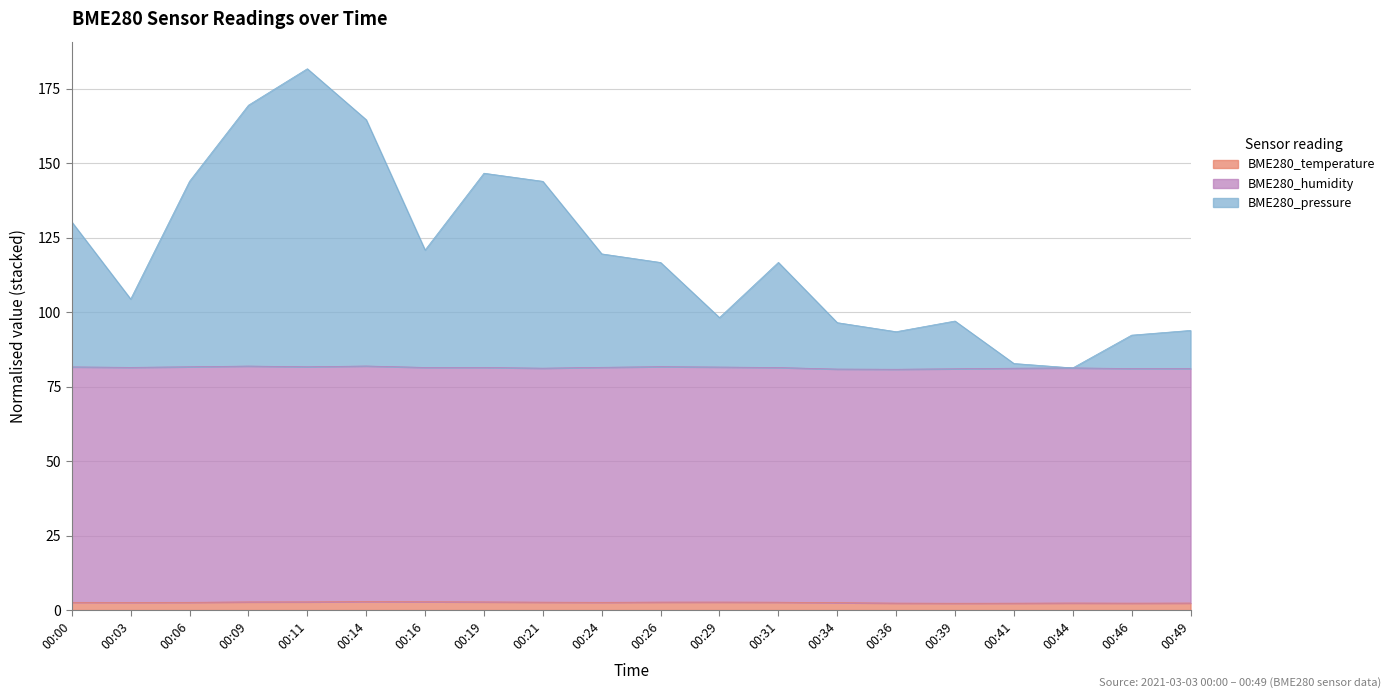

True or false: BME280_pressure and BME280_temperature cross at least once.

False